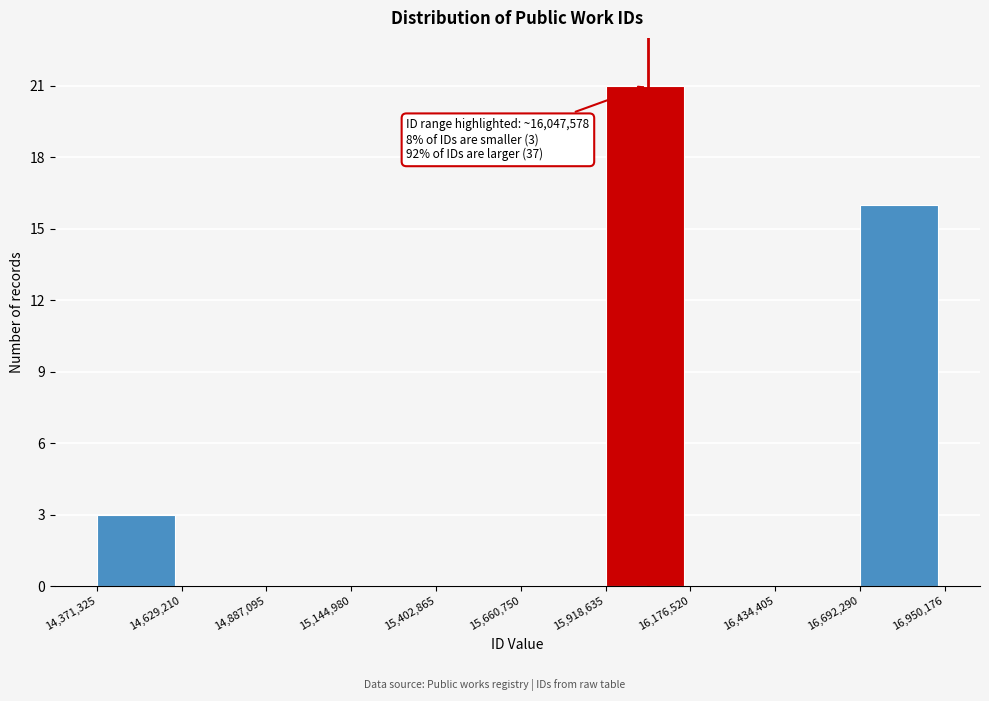

Over which range of the x-axis is the bar tallest?

15,918,635 to 16,176,520